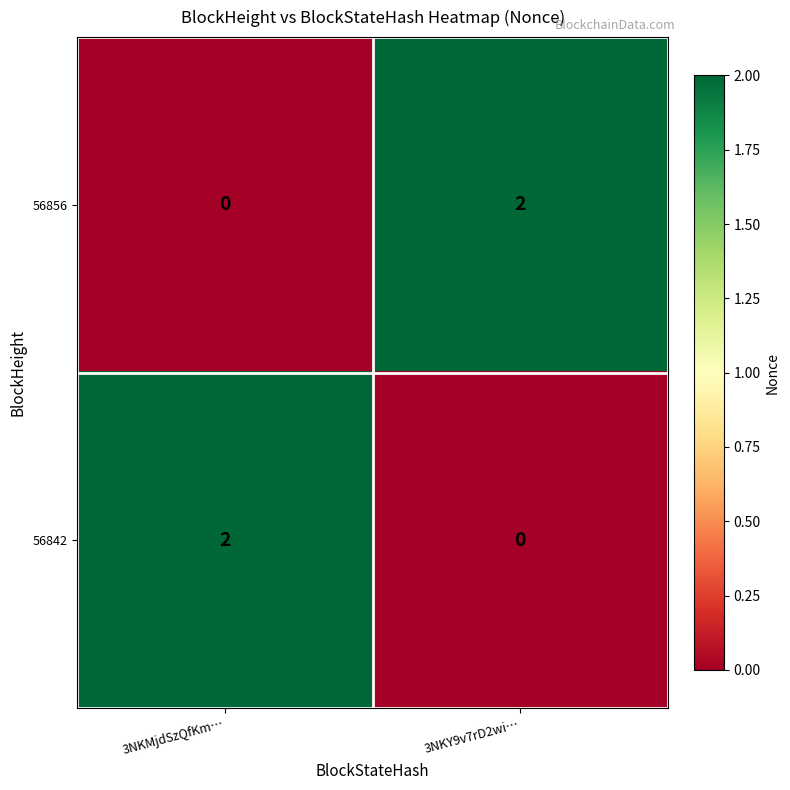

Where is 56856 nearest to the value 1?

3NKMjdSzQfKm…